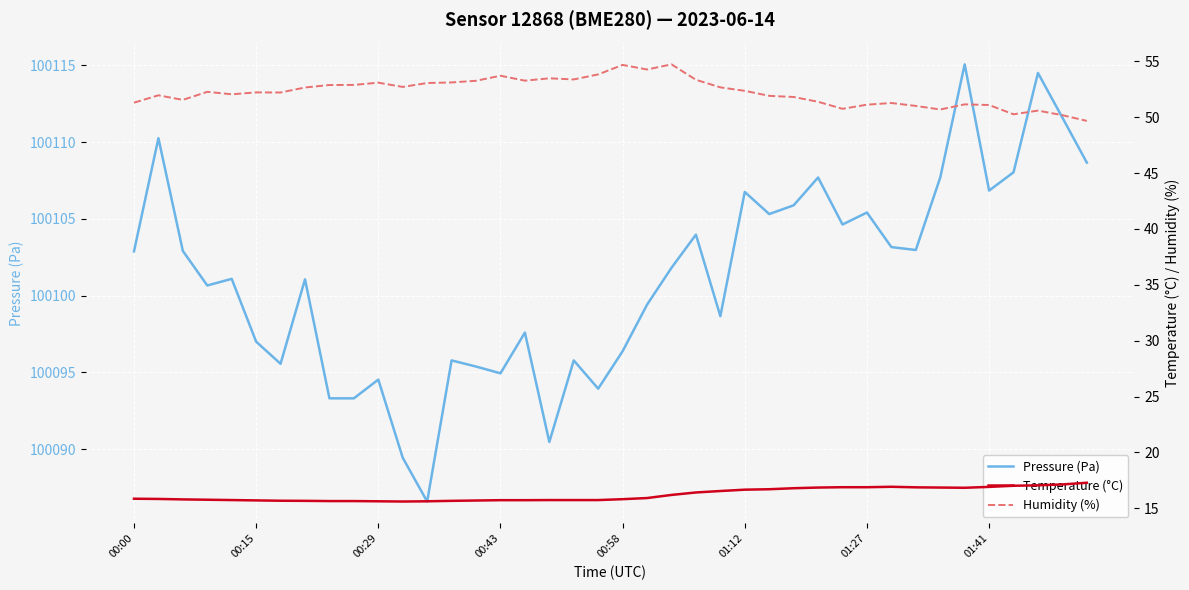

The value of Pressure (Pa) at 01:27 is 100105.4. True or false?

True